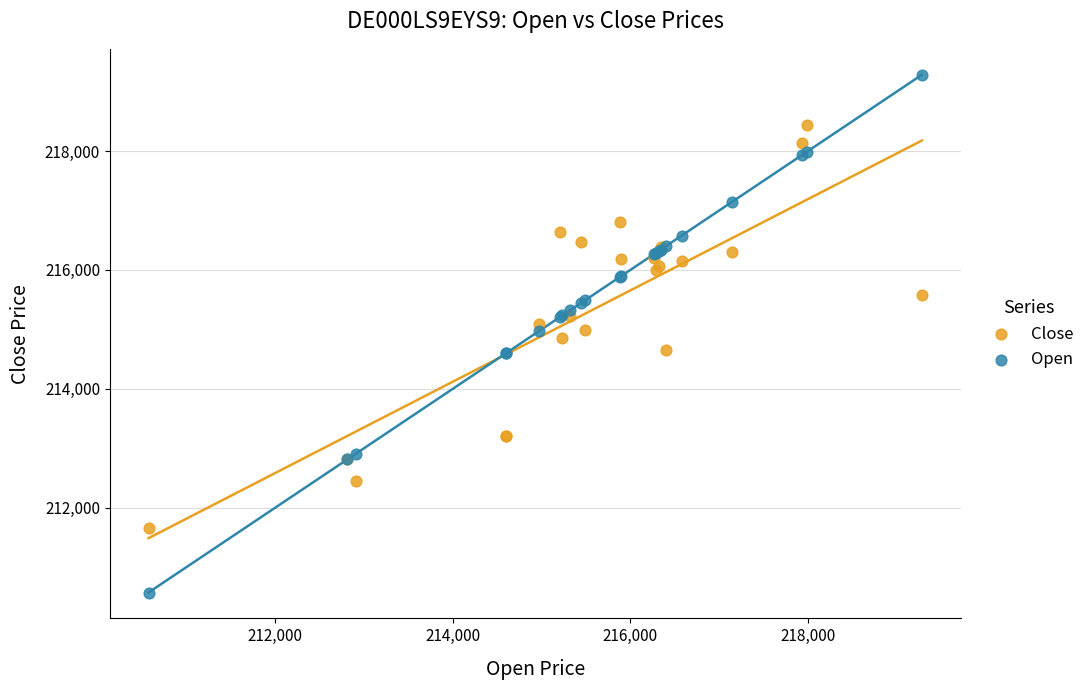

Which series contains the highest Y value?

Open